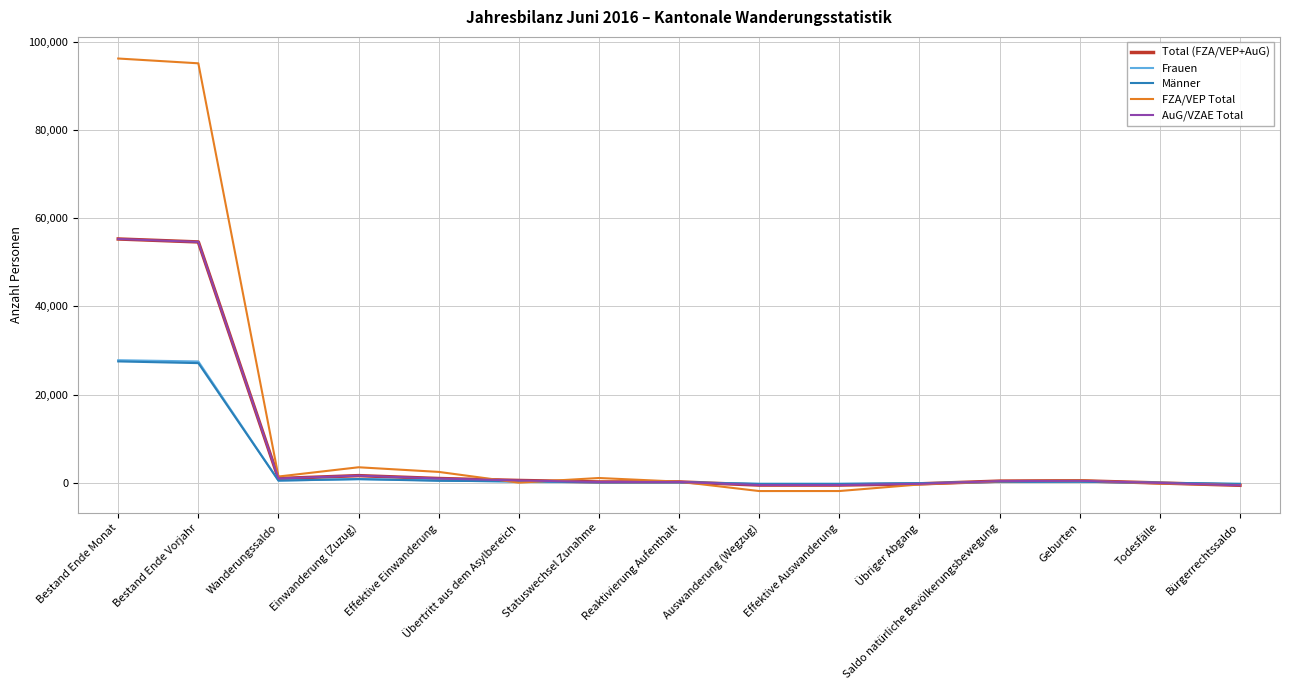

What is the highest value of the FZA/VEP Total series?

96239